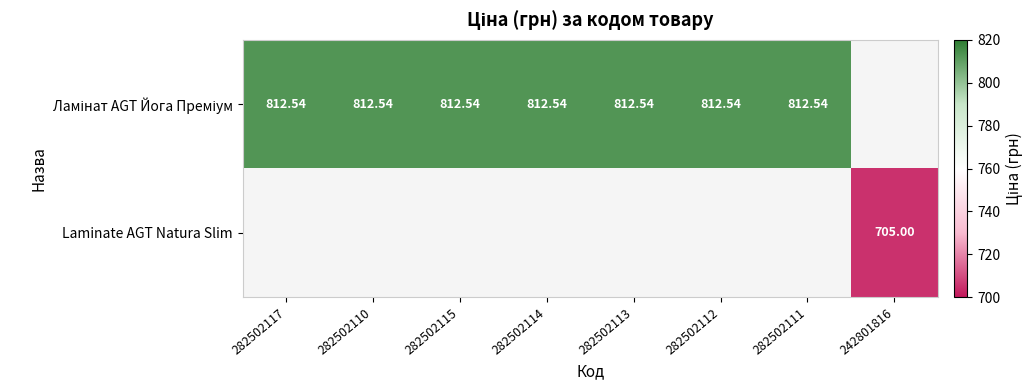

How many categories are shown in the chart?

8